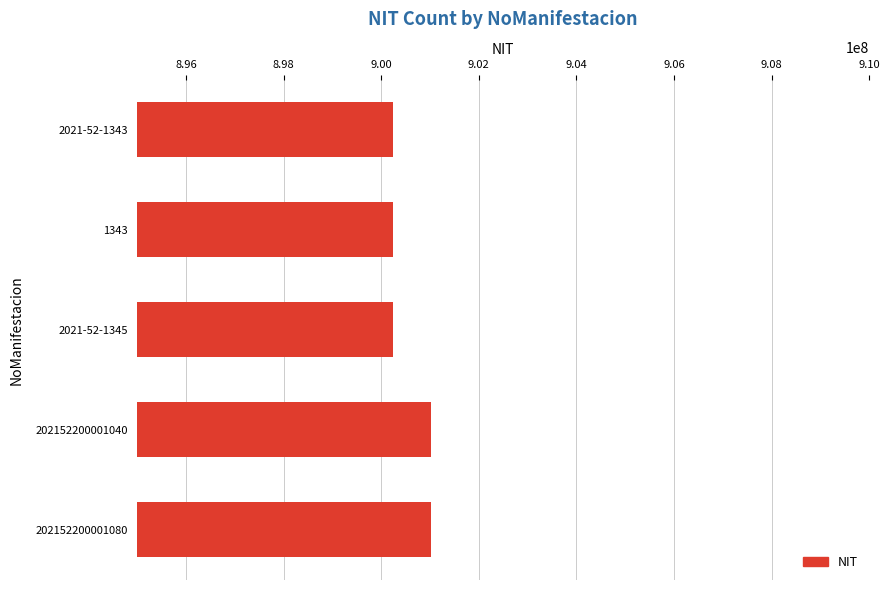

What is the label of the 3rd bar from the bottom?

2021-52-1345